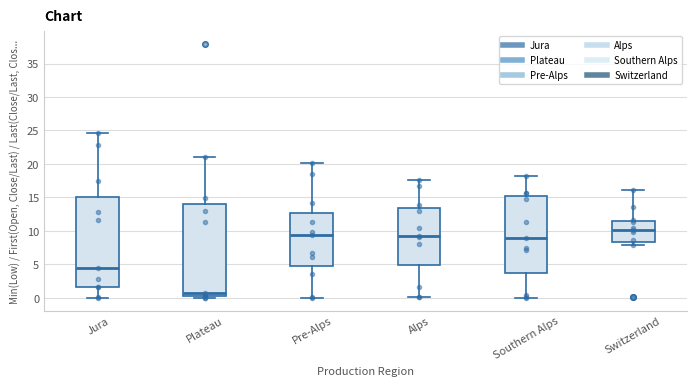

Where is the lower edge of the box for Pre-Alps on the y-axis? The values are not printed on the chart, so give them approximately, as read against the axis.

5.0